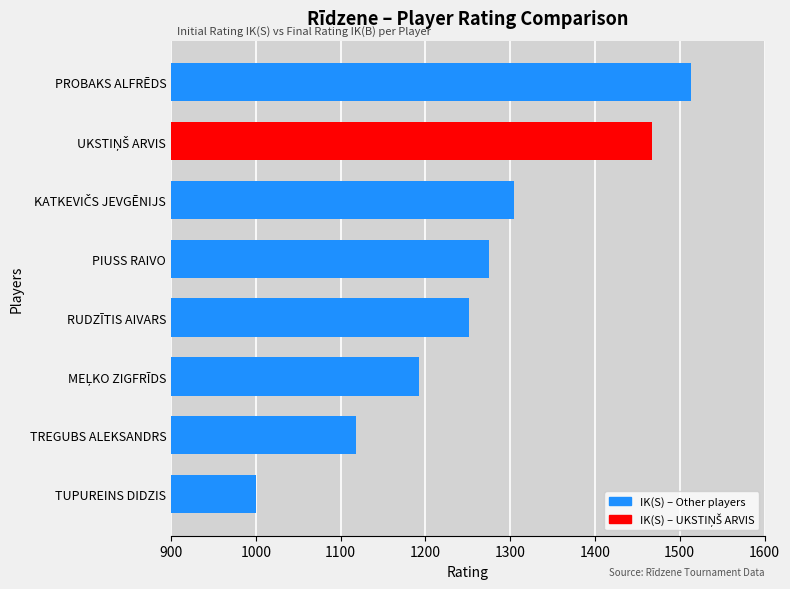

What is the smallest value displayed?

1000